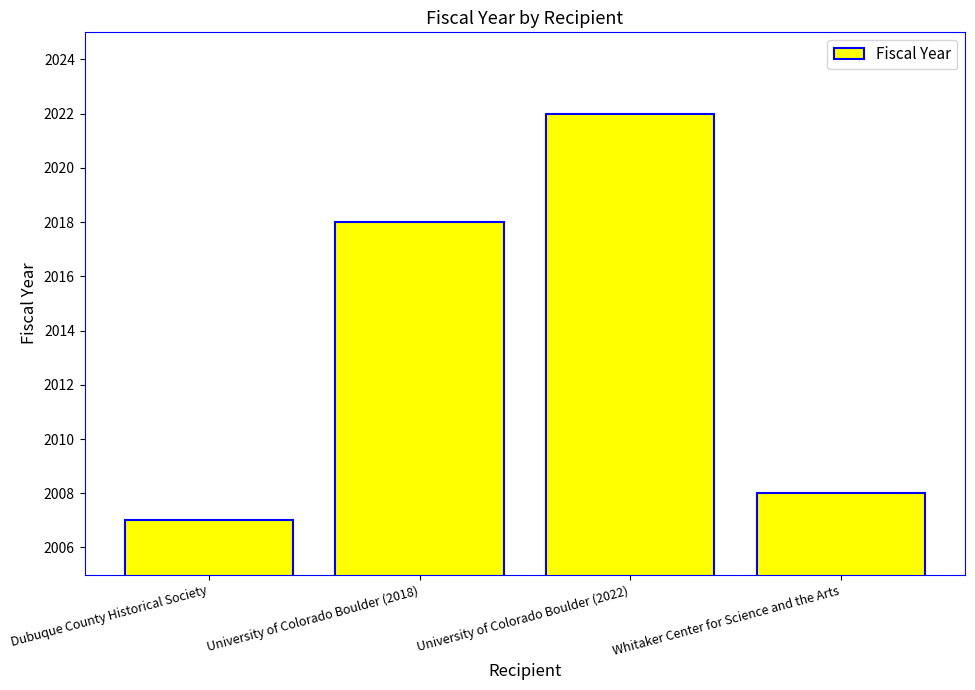

True or false: the data shows 994 at University of Colorado Boulder (2022).

False